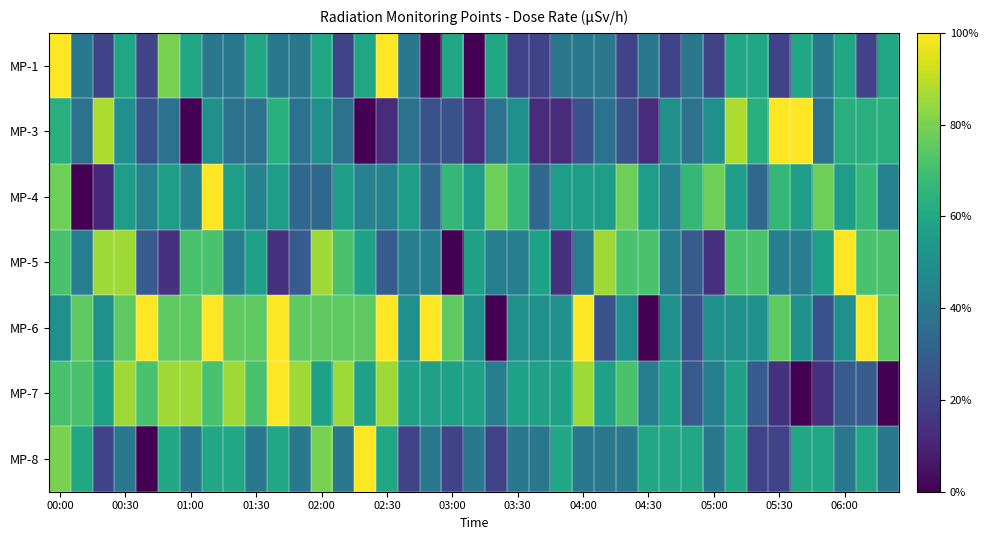

At which category is the sum across all series the highest?

00:00